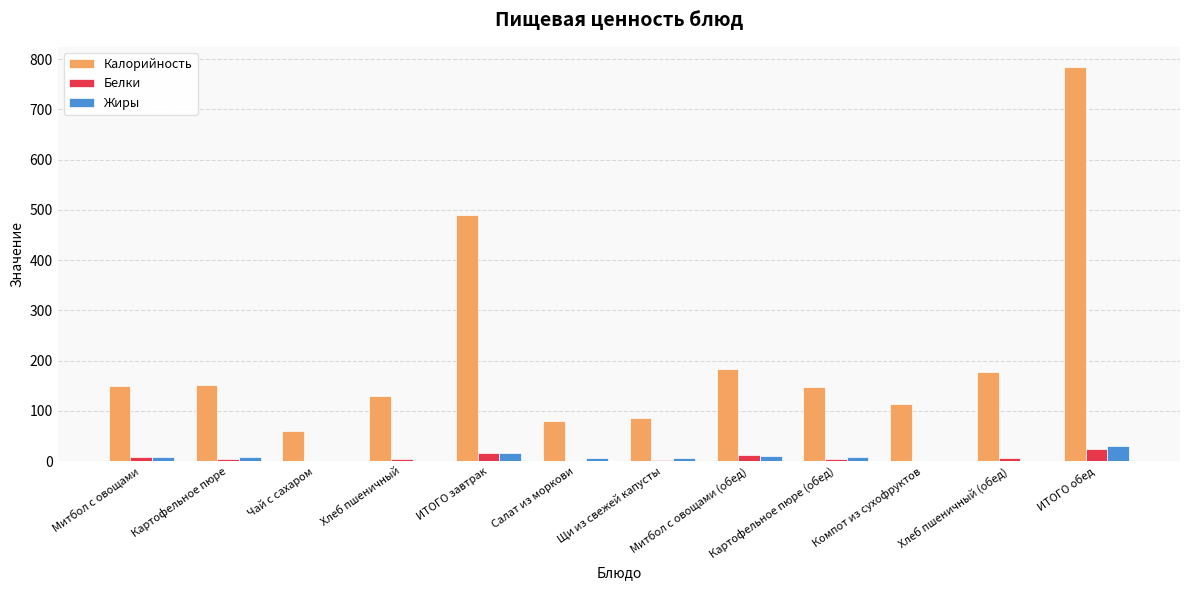

Does the chart contain stacked bars?

No